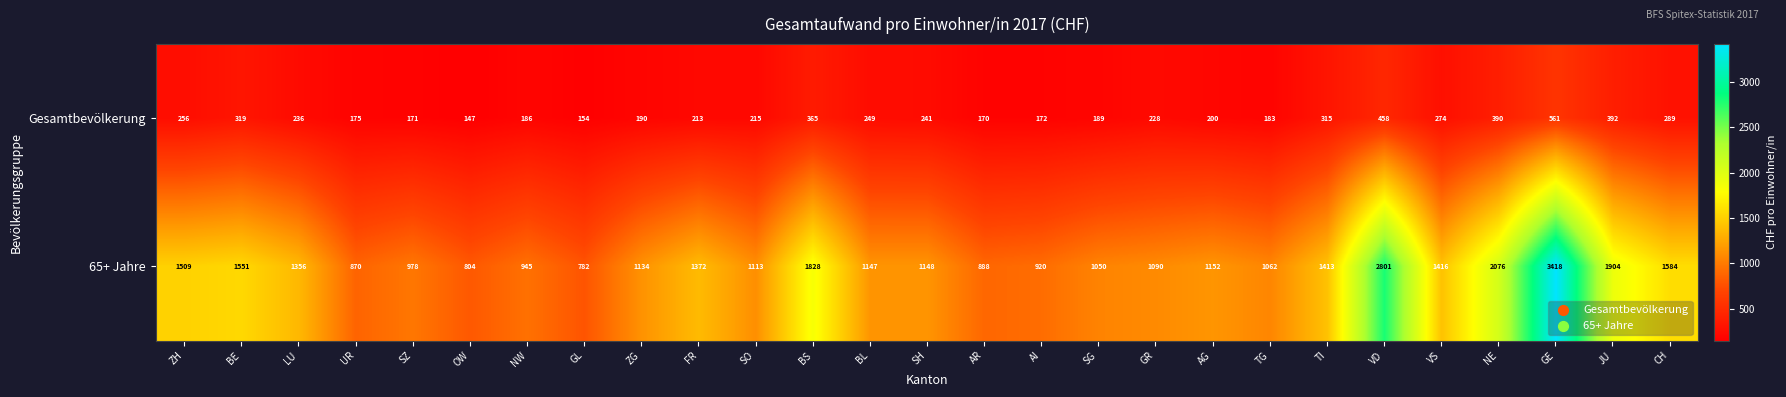

At which category is the sum across all series the highest?

GE